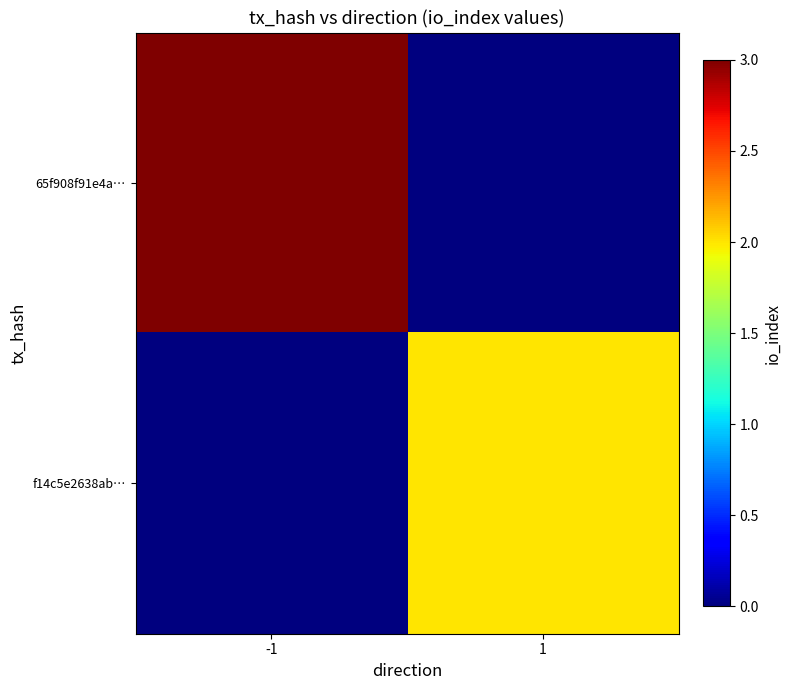

What is the maximum value for 65f908f91e4a…?

3